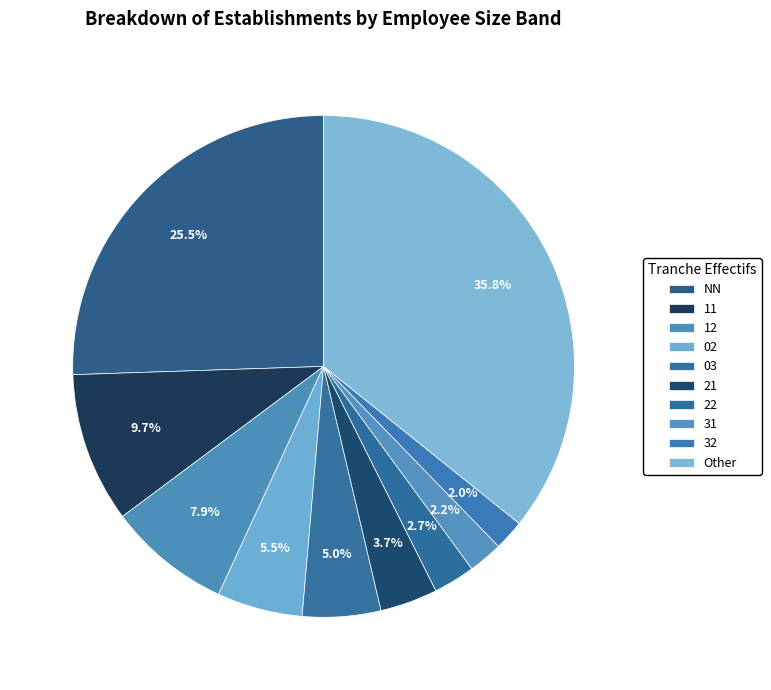

What is the largest slice in the pie chart?

Other